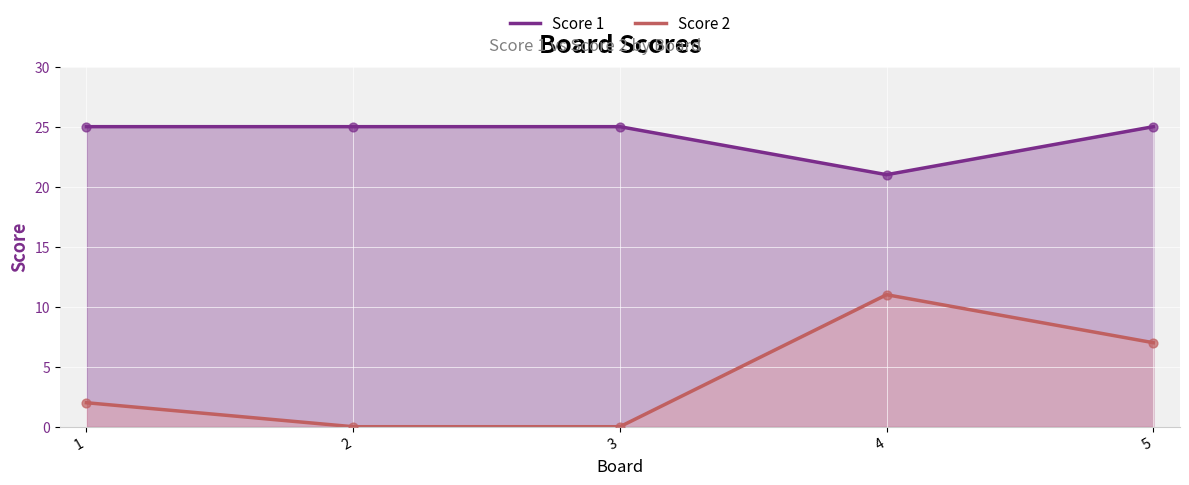

Which series contains the highest Y value?

Score 1